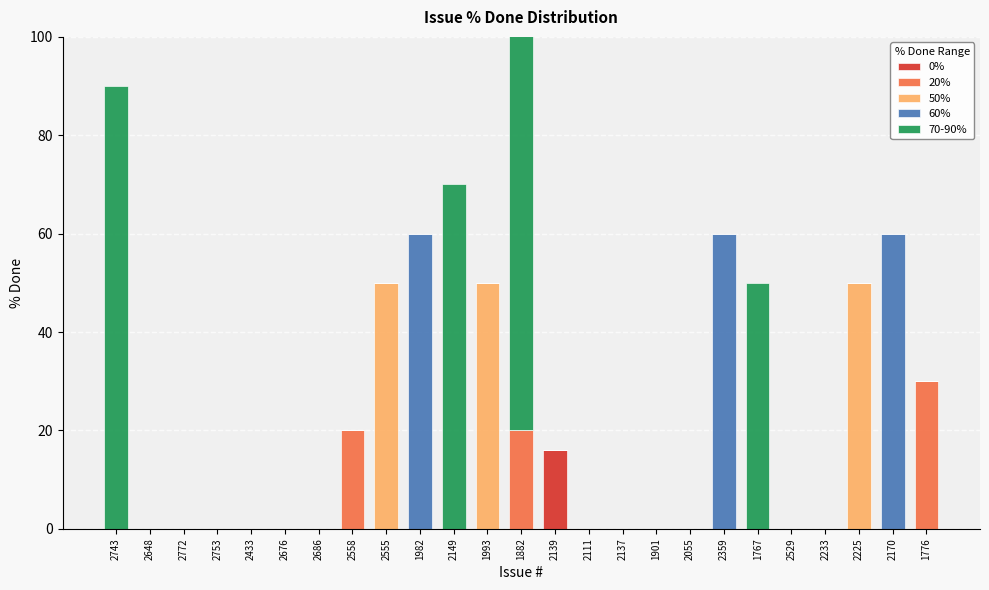

The 20% series shows 0 at 2233. True or false?

True